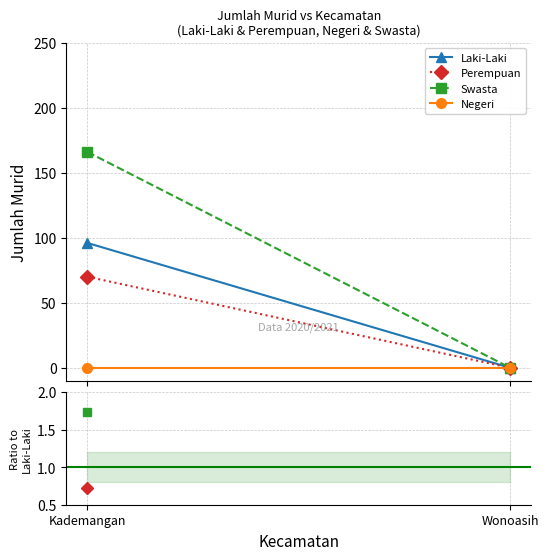

At which label is Swasta closest to 1?

Kademangan